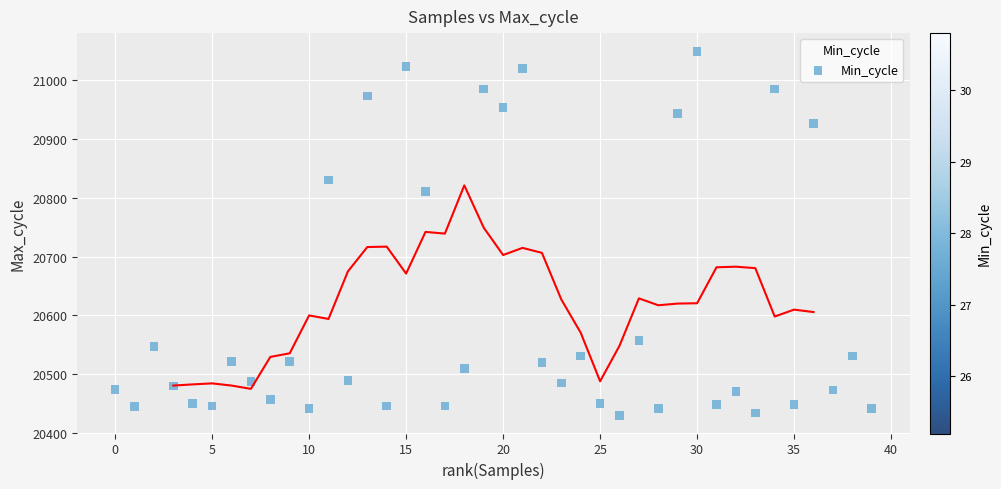

What is the range of Y values (max minus min)?

619